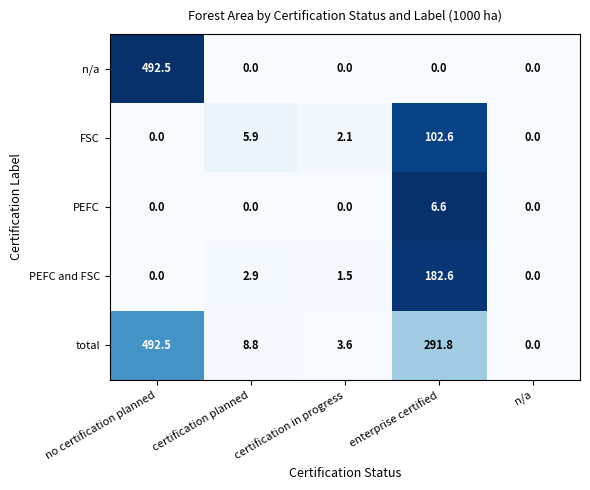

Between certification planned and n/a, which series saw the biggest shift?

total